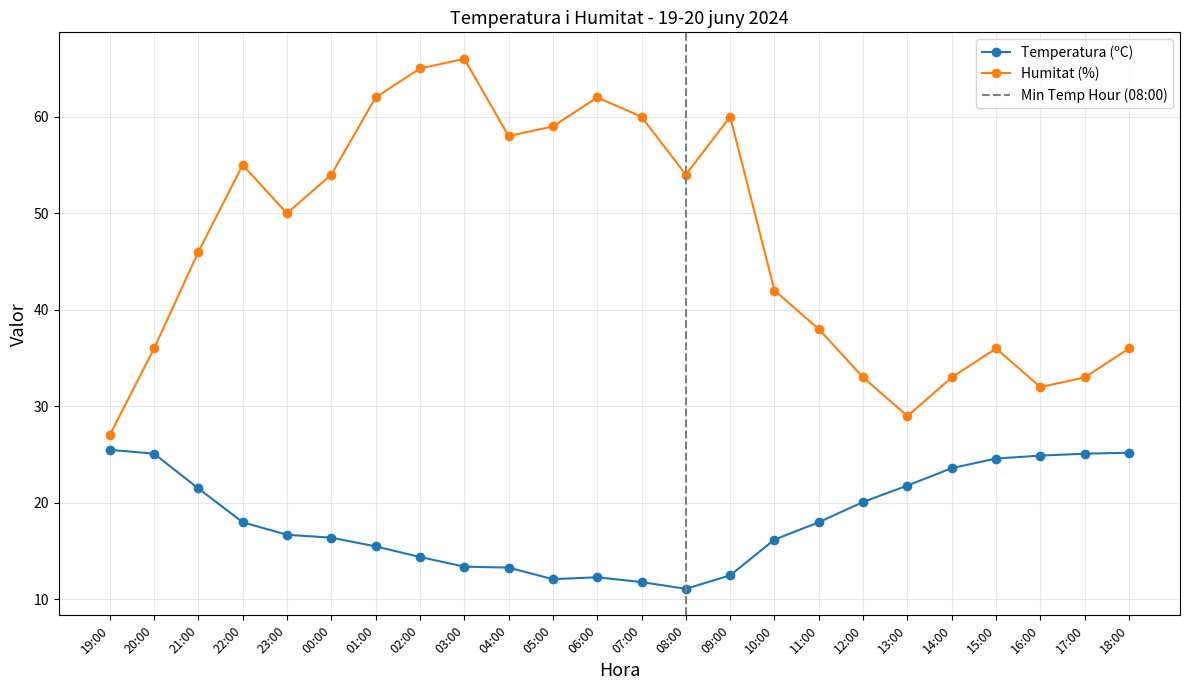

True or false: Humitat (%) and Temperatura (ºC) intersect in this chart.

False